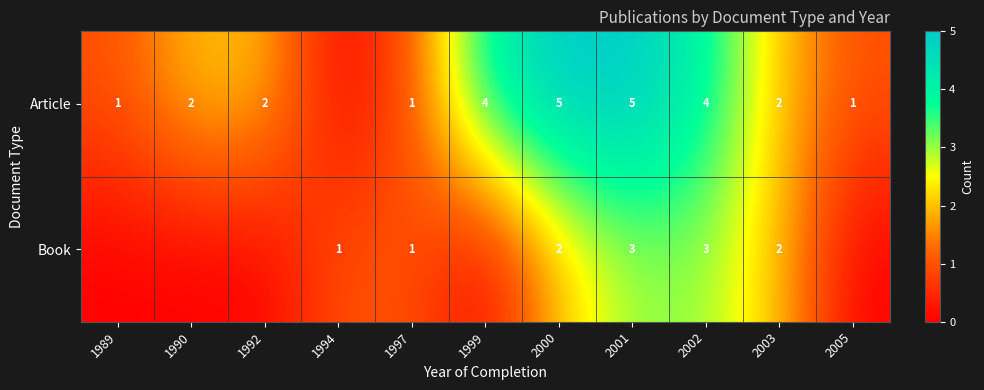

Is it true that Book equals 4 at 2002?

False